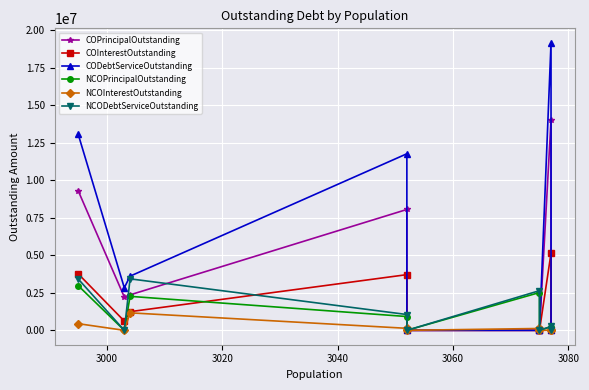

Count the number of data series in this chart.

6